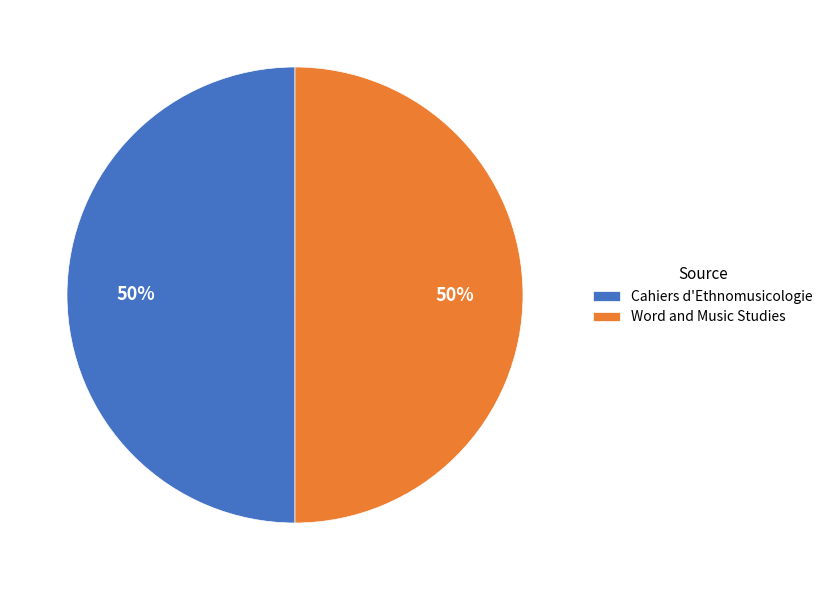

How many segments does this pie chart have?

2